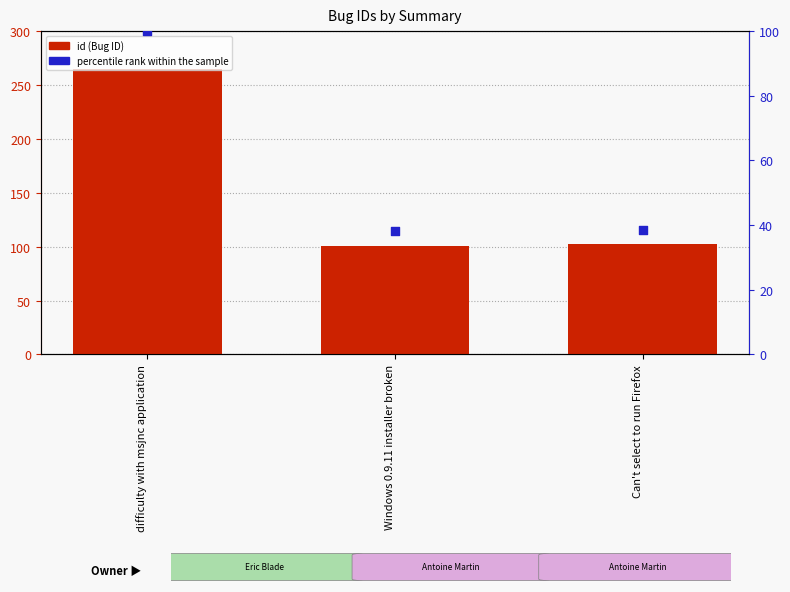

At which category is the sum across all series the highest?

difficulty with msjnc application